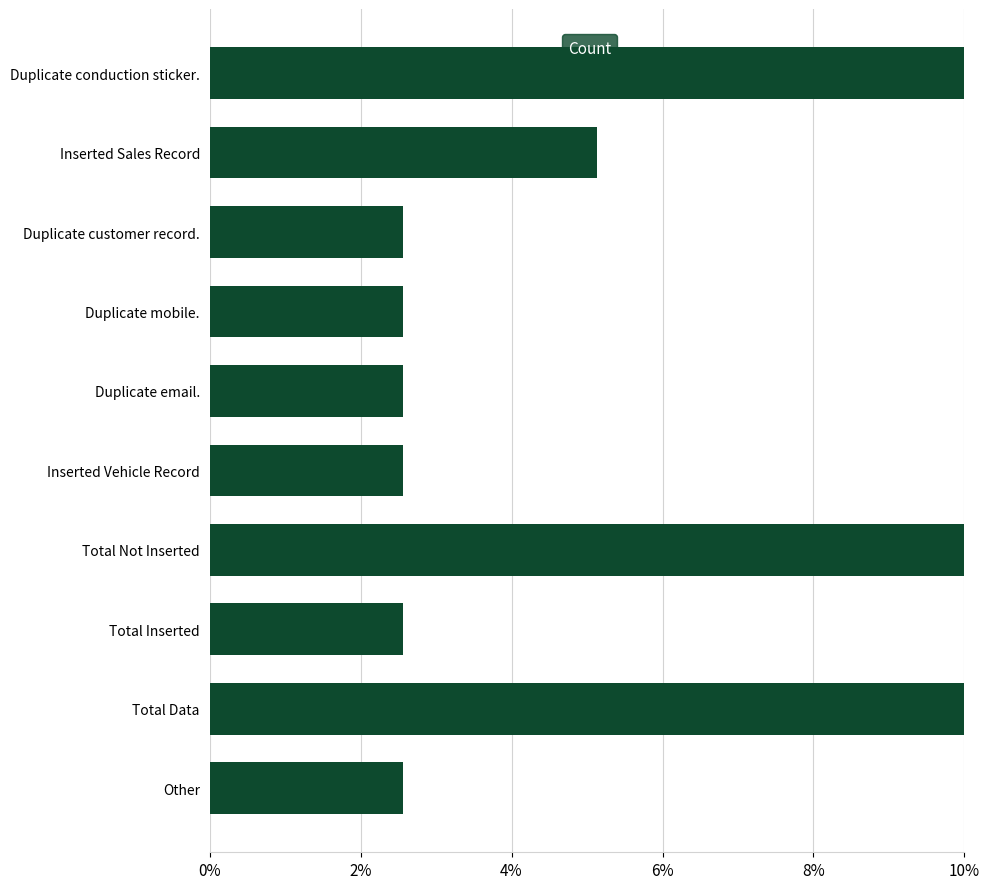

How many data points does each series have?

10